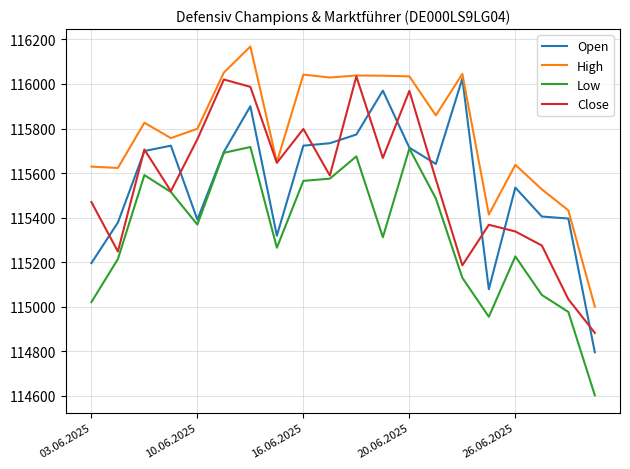

True or false: High has more than 2 interior local peaks.

True